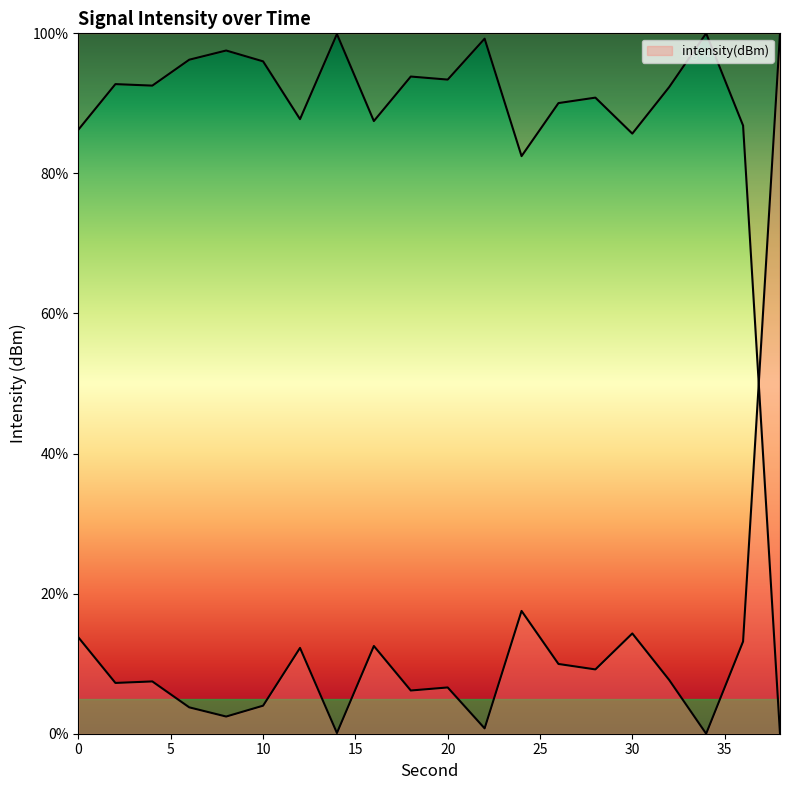

Which has a higher value, 26 or 8?

8